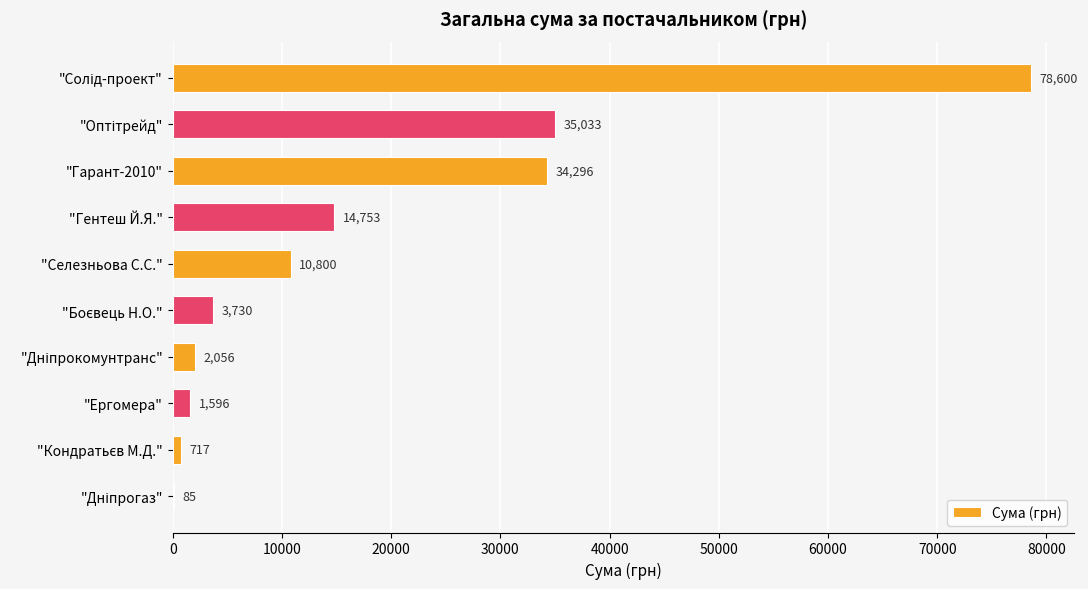

True or false: the data shows 34296.0 at "Гарант-2010".

True